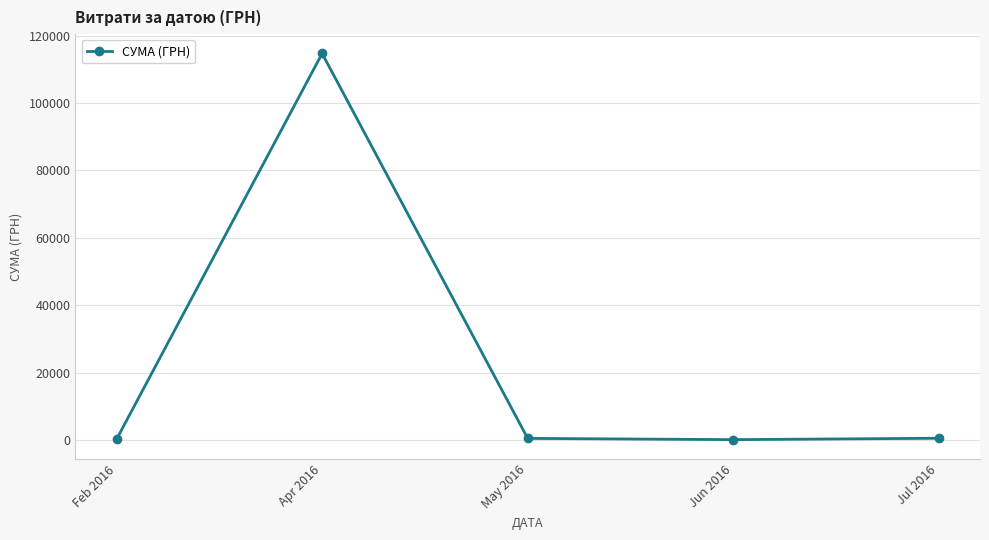

How many data points does each series have?

5